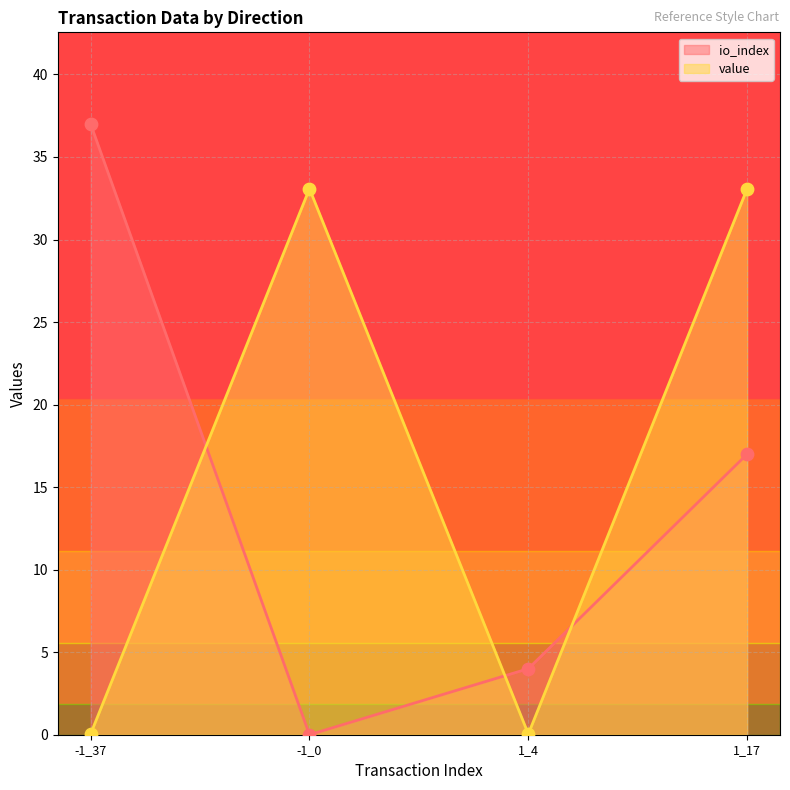

Is the value of io_index at -1_0 greater than the value of value at -1_0?

No